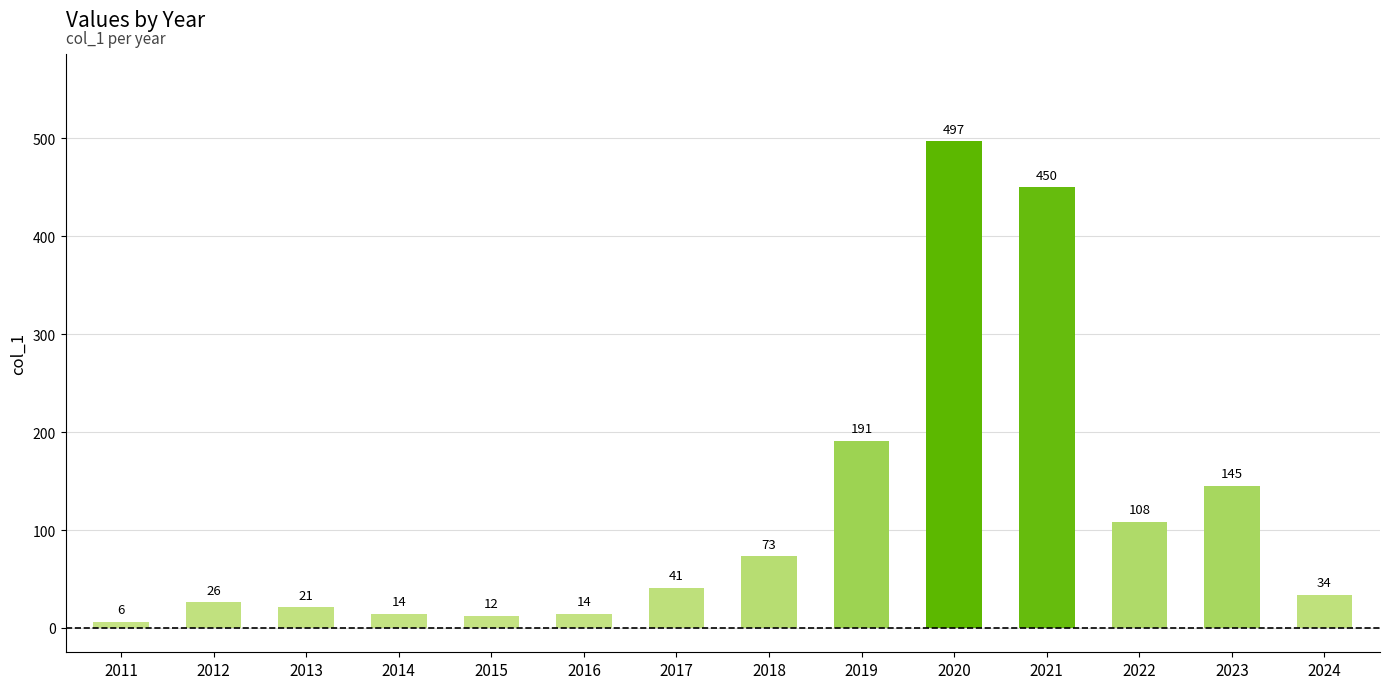

What is the sum of the values at 2016 and 2024?

48